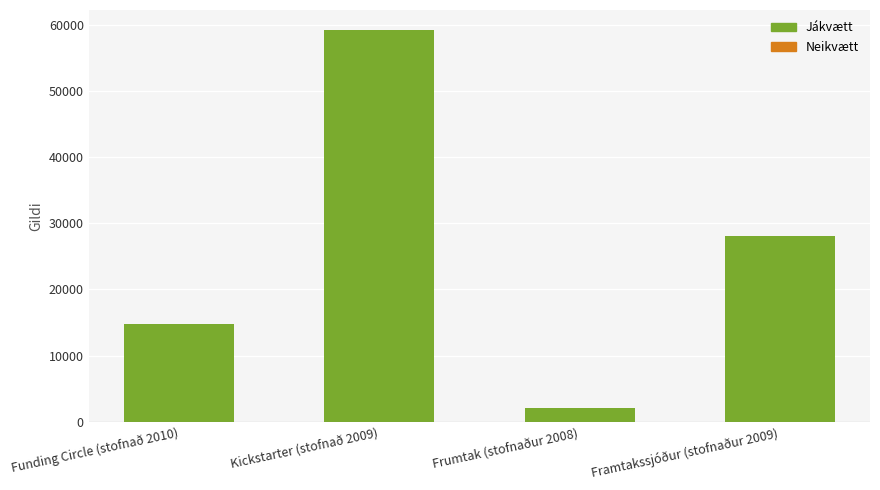

What is the change in value from Funding Circle (stofnað 2010) to Kickstarter (stofnað 2009)?

+44503.9